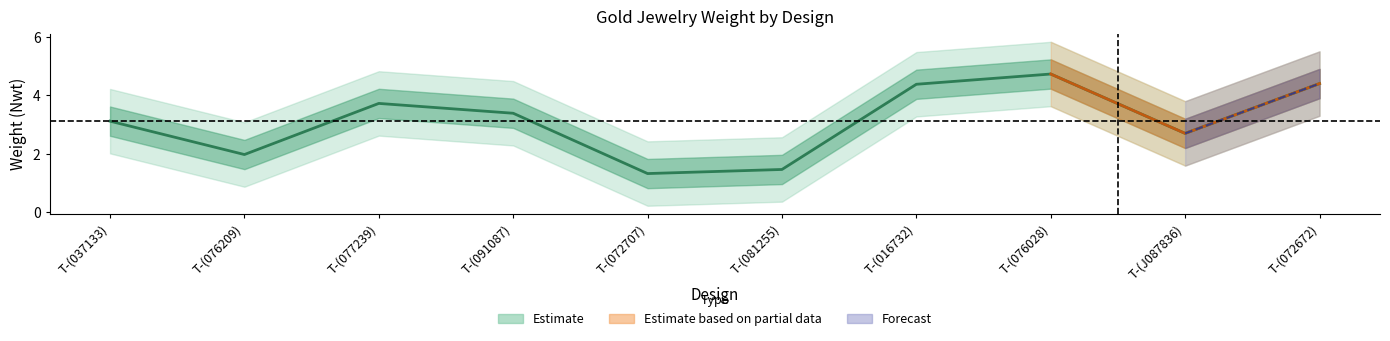

What is the sum of all values?

31.1